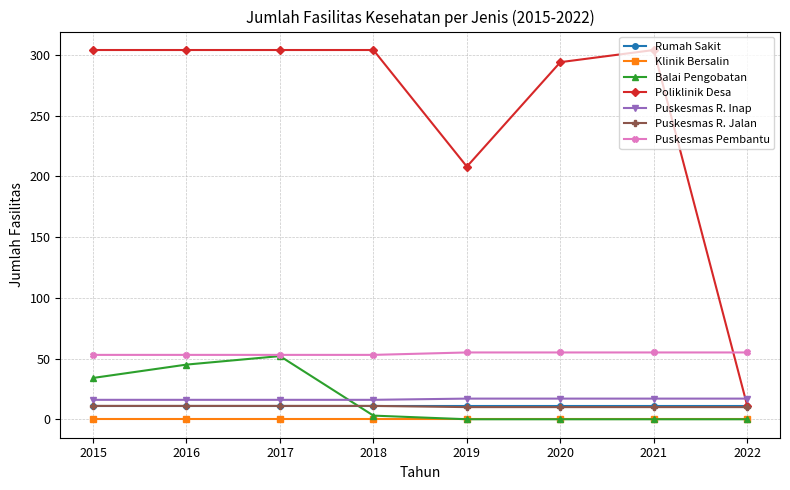

What is the total value across all series at 2020?

387